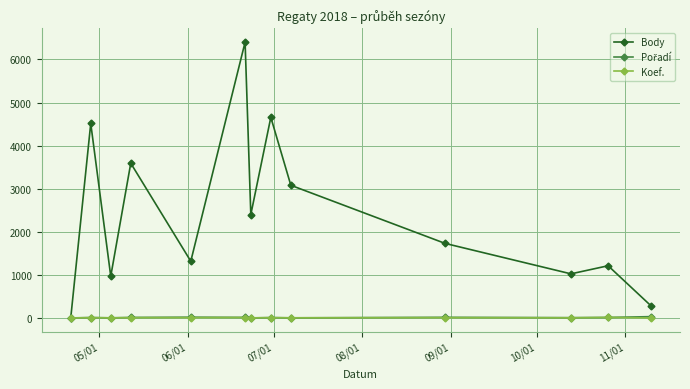

How many interior local peaks does the Body series have?

5